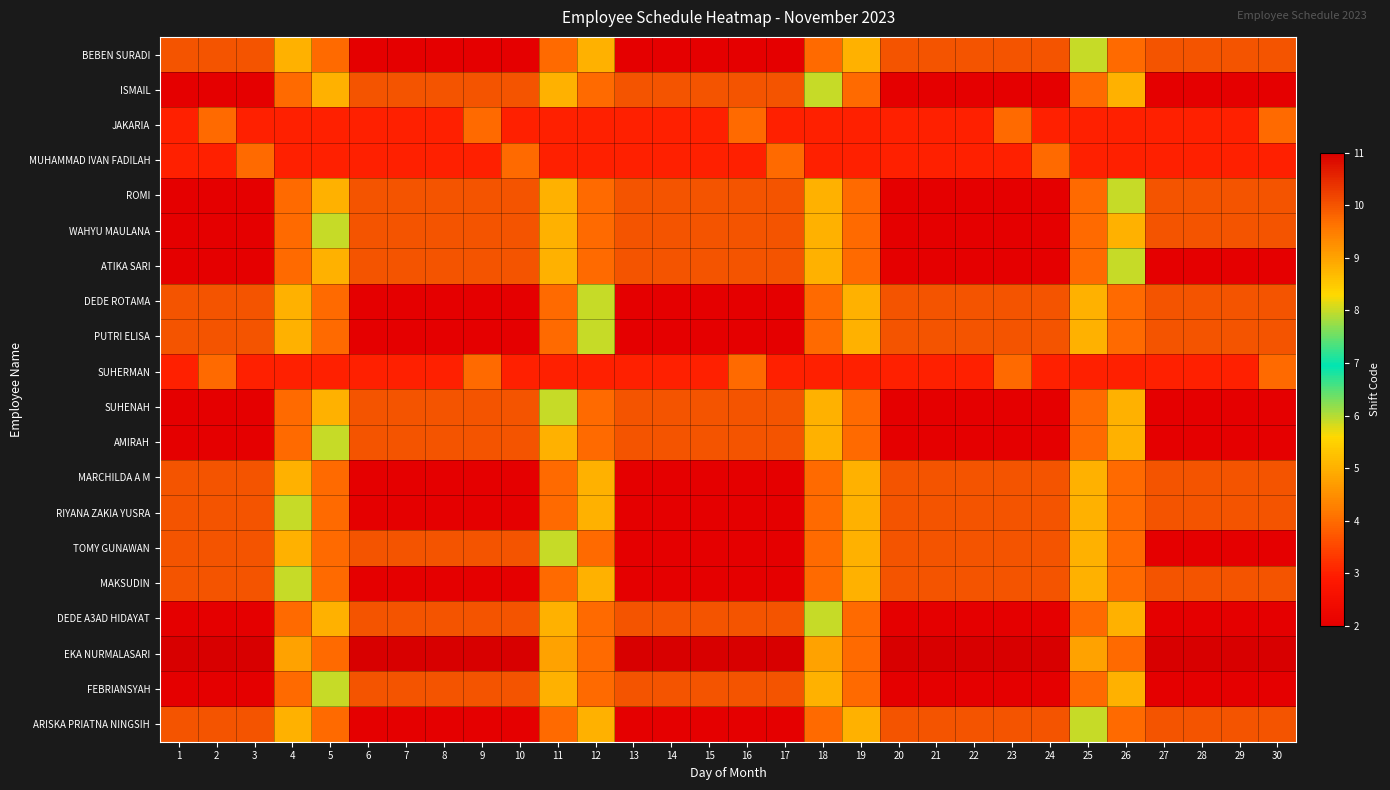

List the series in order of their peak value, lowest first.

JAKARIA, MUHAMMAD IVAN FADILAH, SUHERMAN, BEBEN SURADI, ISMAIL, ROMI, WAHYU MAULANA, ATIKA SARI, DEDE ROTAMA, PUTRI ELISA, SUHENAH, AMIRAH, MARCHILDA A M, RIYANA ZAKIA YUSRA, TOMY GUNAWAN, MAKSUDIN, DEDE A3AD HIDAYAT, FEBRIANSYAH, ARISKA PRIATNA NINGSIH, EKA NURMALASARI